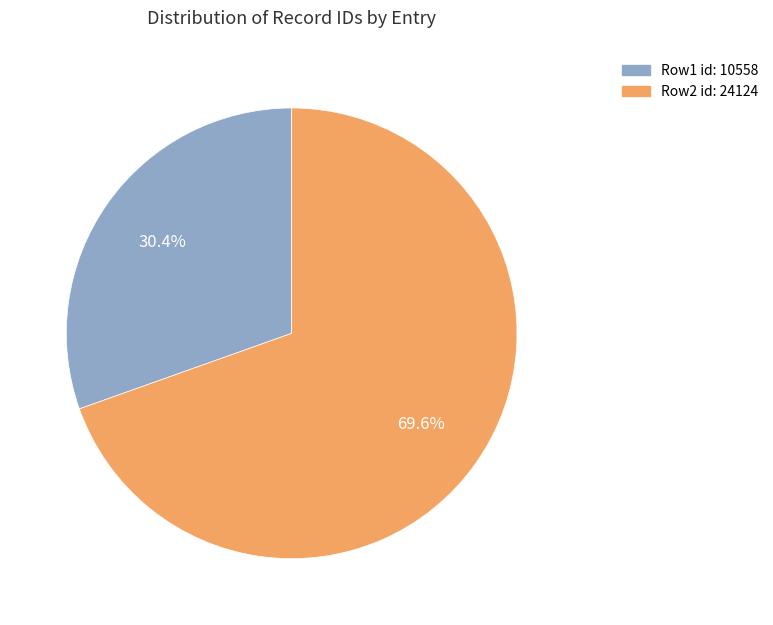

Is there a majority slice in this chart?

Yes